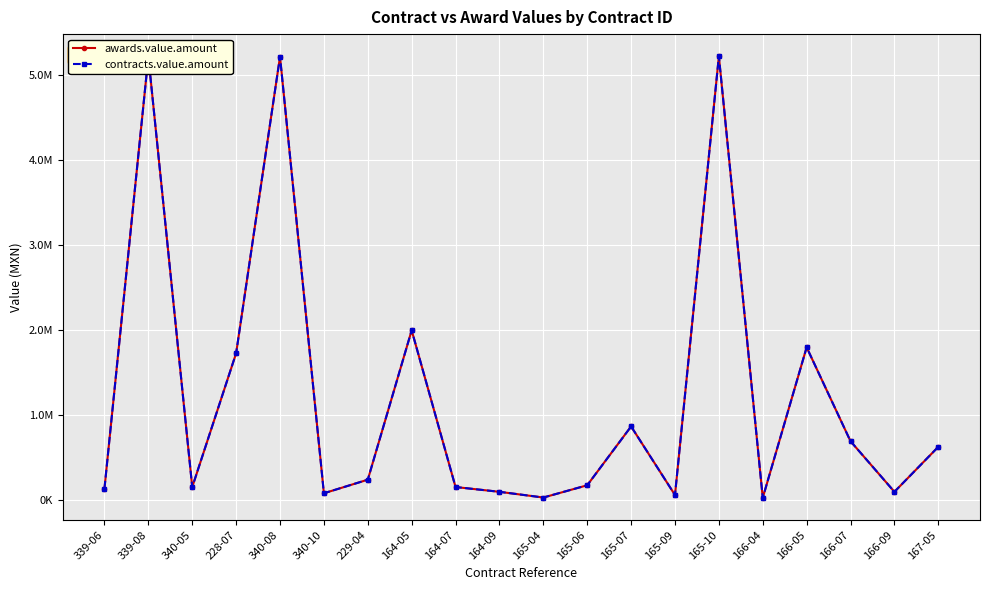

True or false: awards.value.amount and contracts.value.amount cross at least once.

False